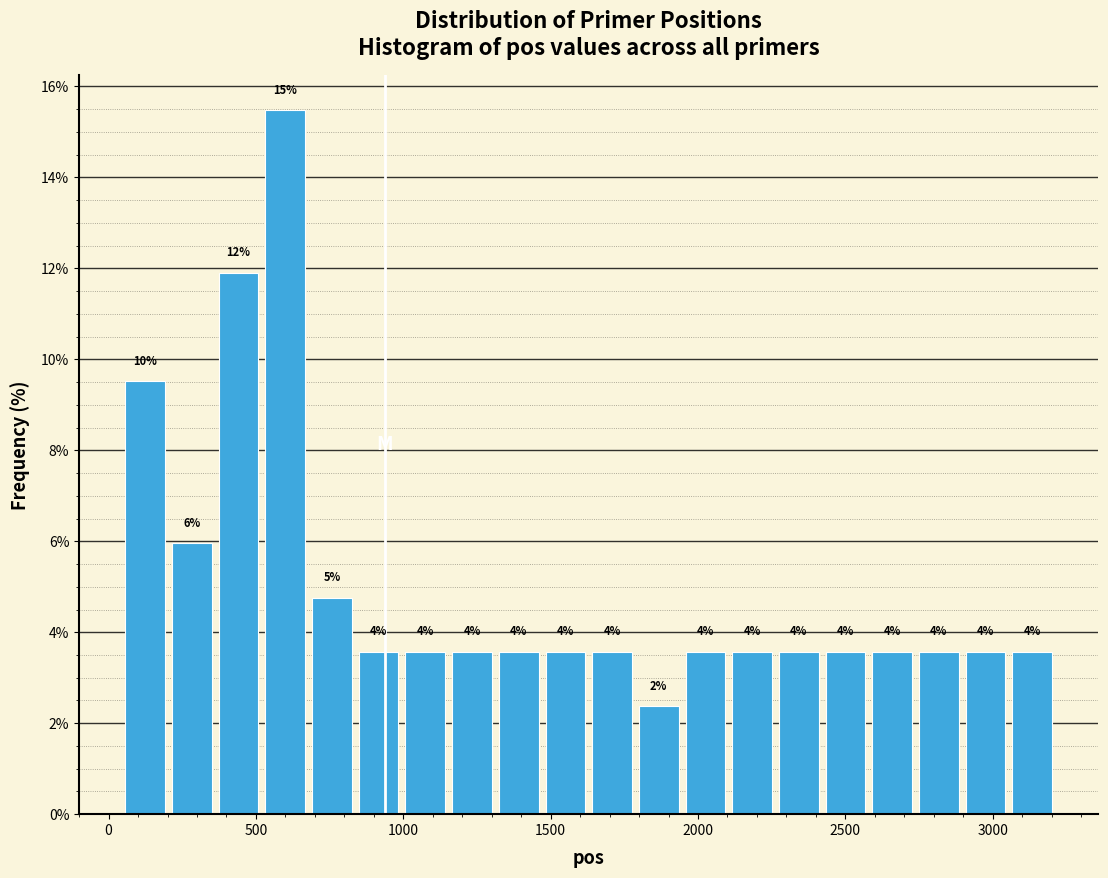

Around what value on the x-axis is the tallest bar? Give the approximate position of its centre, as read against the axis.

600